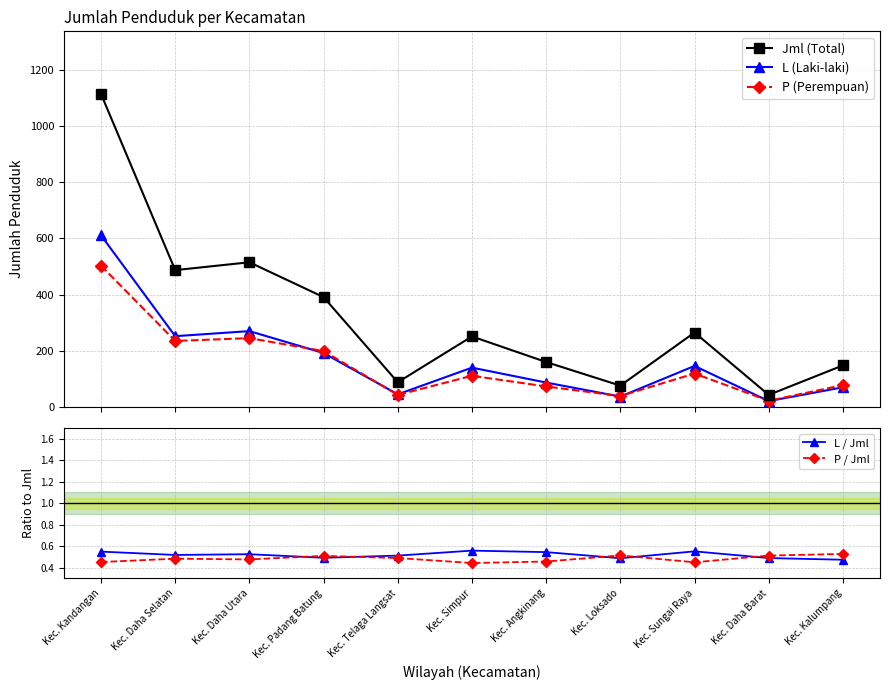

What is the label of the 5th point from the left?

Kec. Telaga Langsat